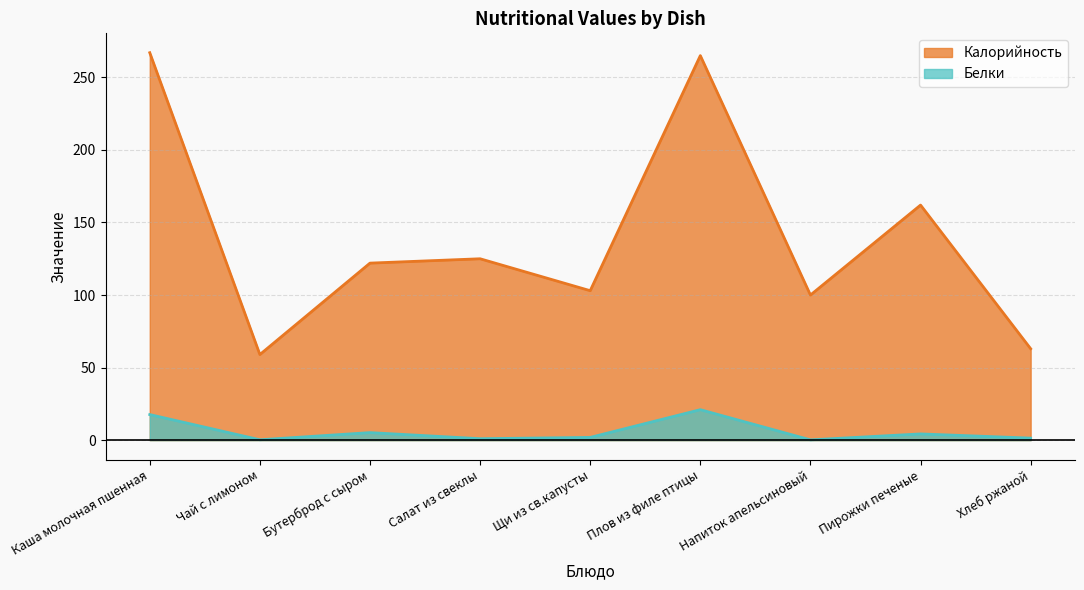

Reading left to right, extract all data points from this chart.

Калорийность: 267.0	59.0	122.0	125.0	103.0	265.0	100.0	162.0	63.0
Белки: 17.6	0.3	5.2	1.0	1.9	21.0	0.2	4.3	1.4